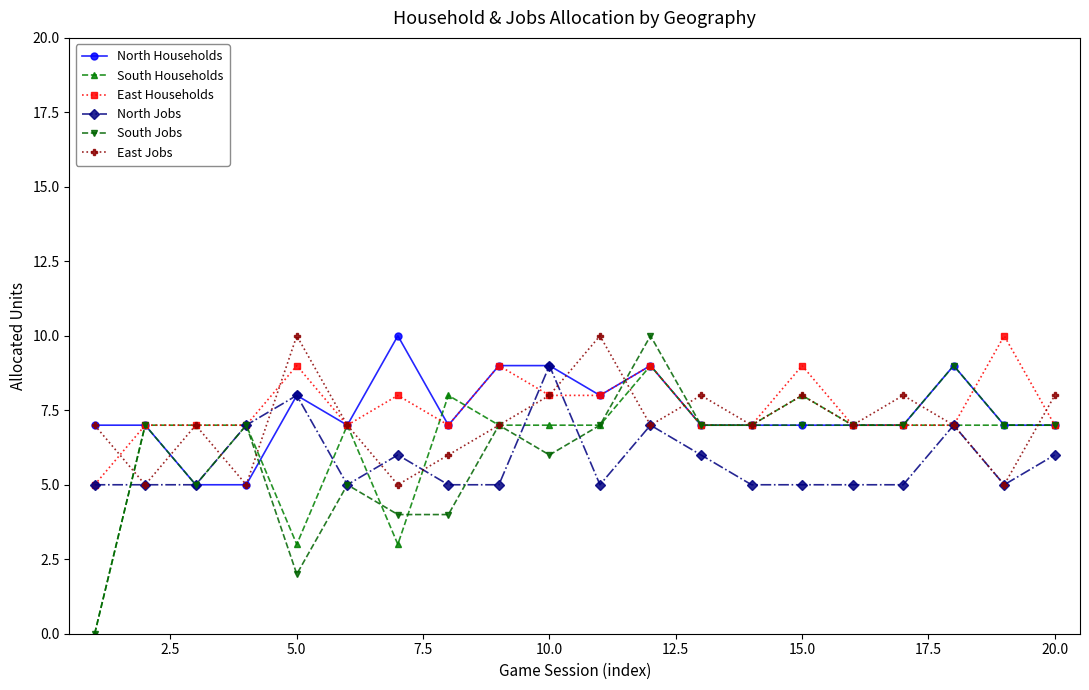

How many interior local peaks does the East Jobs series have?

6